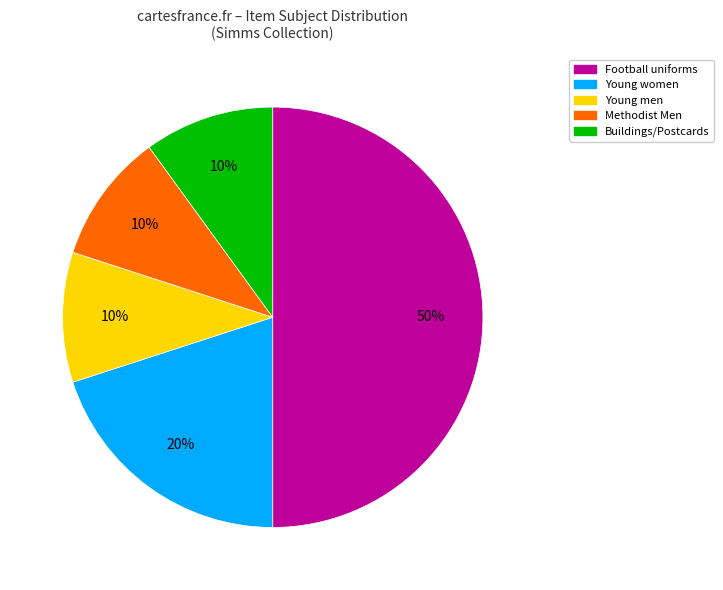

Between Young women and Young men, which is larger?

Young women